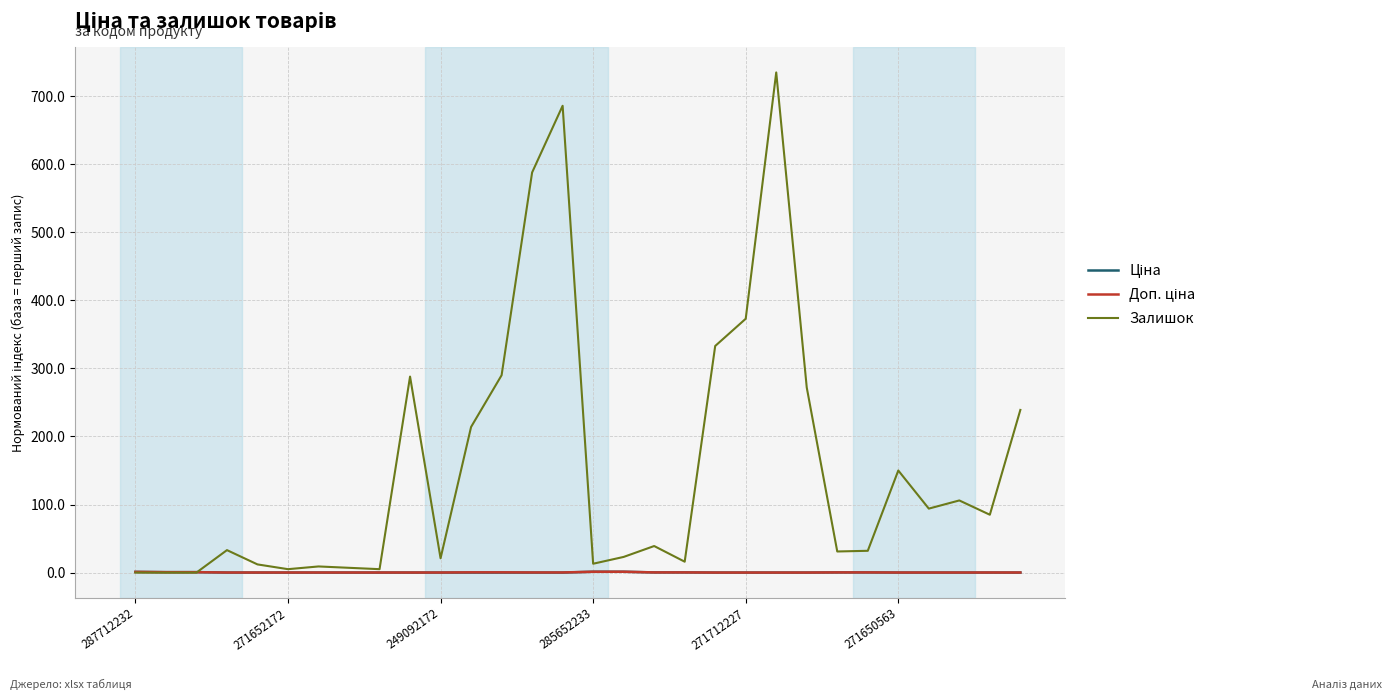

What is the maximum value shown in the chart?

735.0